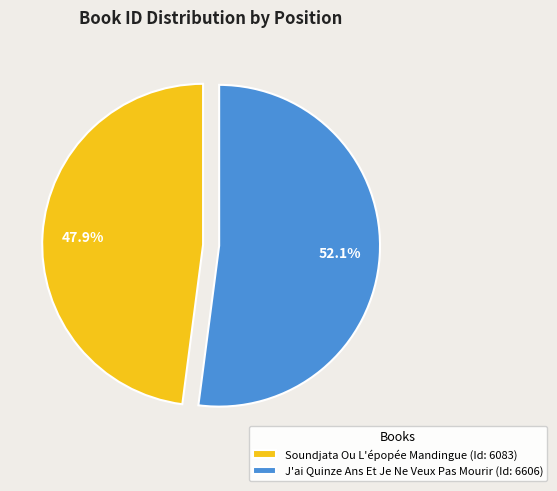

The J'ai Quinze Ans Et Je Ne Veux Pas Mourir slice represents 39% of the pie. True or false?

False